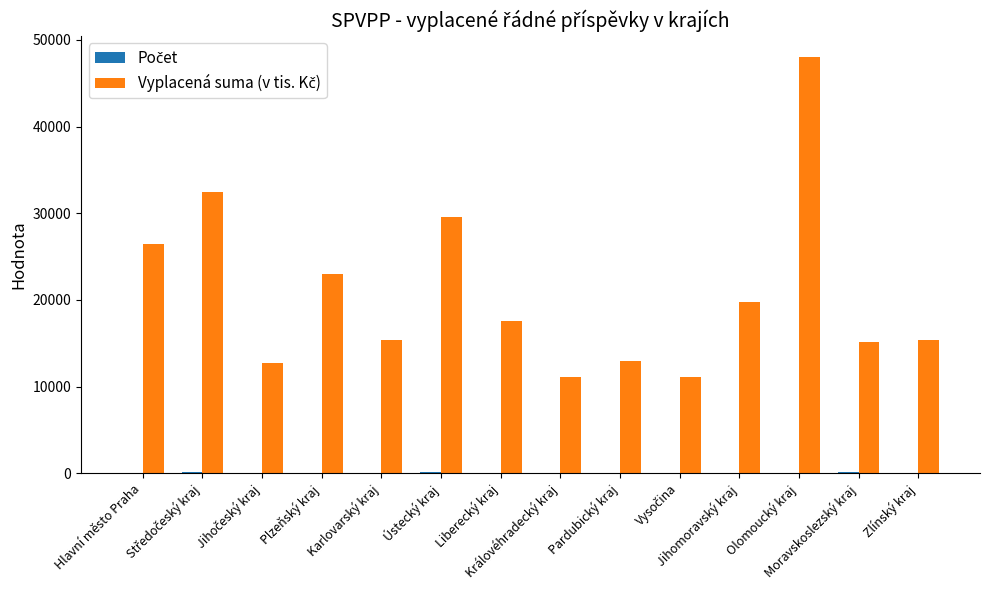

Are the bars grouped side by side (vs. stacked)?

Yes